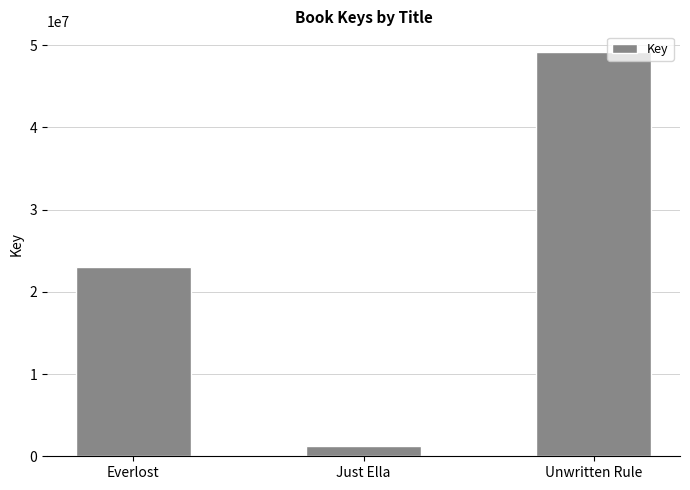

What is the approximate value at Unwritten Rule?

49220415